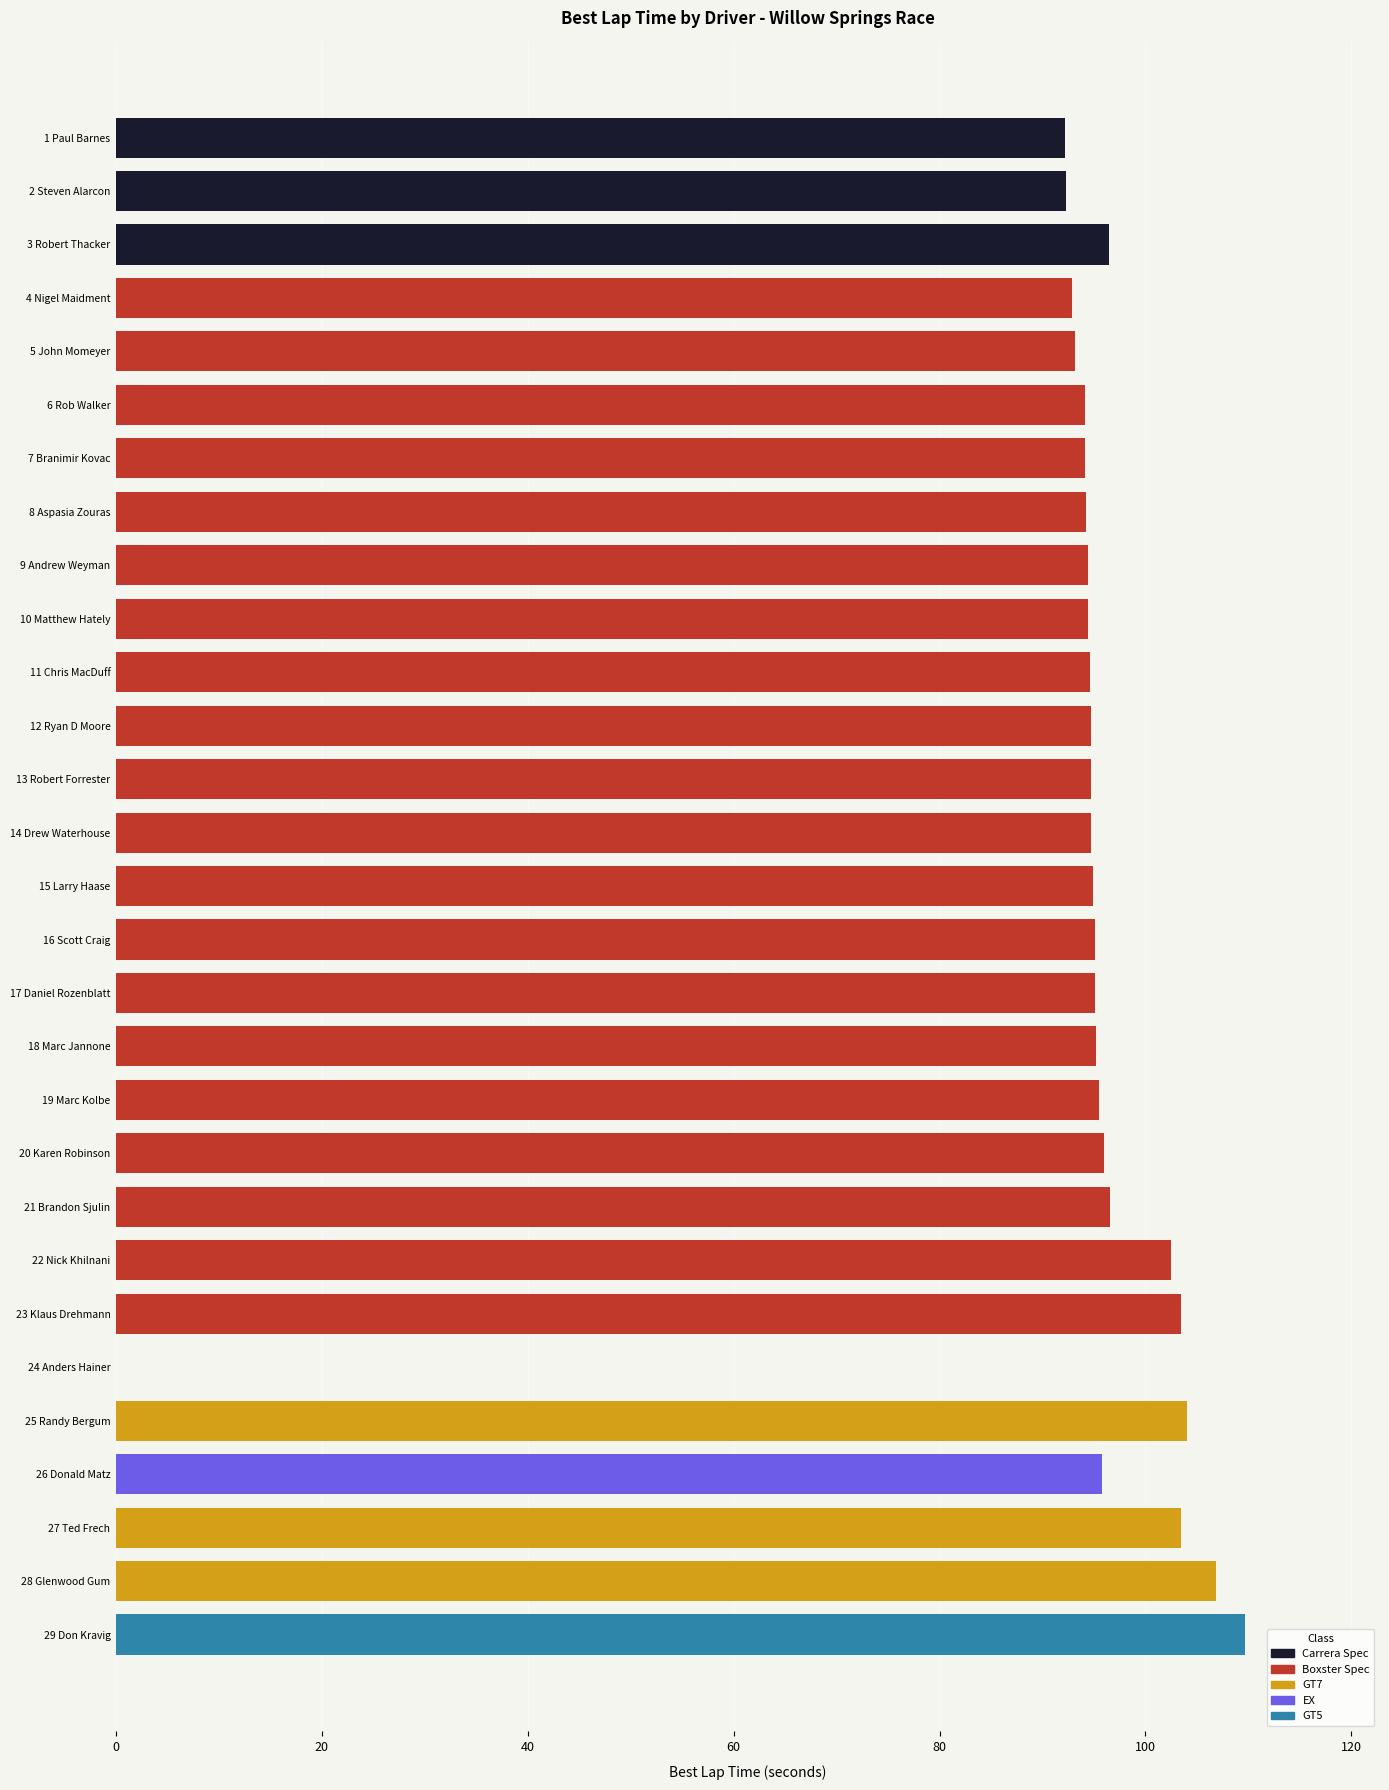

Reading right to left, list all the values displayed in this chart.

Don Kravig=109.6	Glenwood Gum=106.9	Ted Frech=103.4	Donald Matz=95.8	Randy Bergum=104.0	Anders Hainer=0.0	Klaus Drehmann=103.5	Nick Khilnani=102.5	Brandon Sjulin=96.5	Karen Robinson=95.9	Marc Kolbe=95.5	Marc Jannone=95.2	Daniel Rozenblatt=95.1	Scott Craig=95.1	Larry Haase=94.9	Drew Waterhouse=94.8	Robert Forrester=94.7	Ryan D Moore=94.7	Chris MacDuff=94.6	Matthew Hately=94.4	Andrew Weyman=94.4	Aspasia Zouras=94.2	Branimir Kovac=94.2	Rob Walker=94.1	John Momeyer=93.2	Nigel Maidment=92.9	Robert Thacker=96.4	Steven Alarcon=92.3	Paul Barnes=92.2